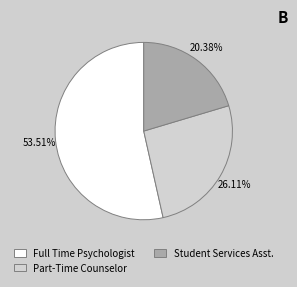

Which category accounts for the majority?

Full Time Psychologist